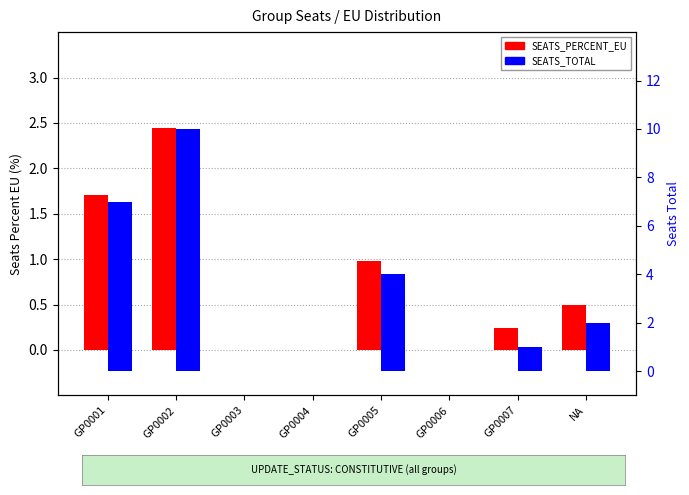

Reading right to left, extract all data points from this chart.

SEATS_PERCENT_EU: NA=0.5	GP0007=0.2	GP0006=0.0	GP0005=1.0	GP0004=0.0	GP0003=0.0	GP0002=2.4	GP0001=1.7
SEATS_TOTAL: NA=2.0	GP0007=1.0	GP0006=0.0	GP0005=4.0	GP0004=0.0	GP0003=0.0	GP0002=10.0	GP0001=7.0